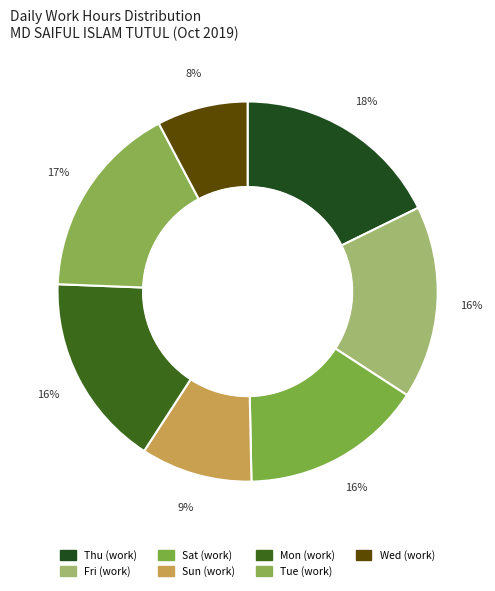

How many slices are in this pie chart?

7